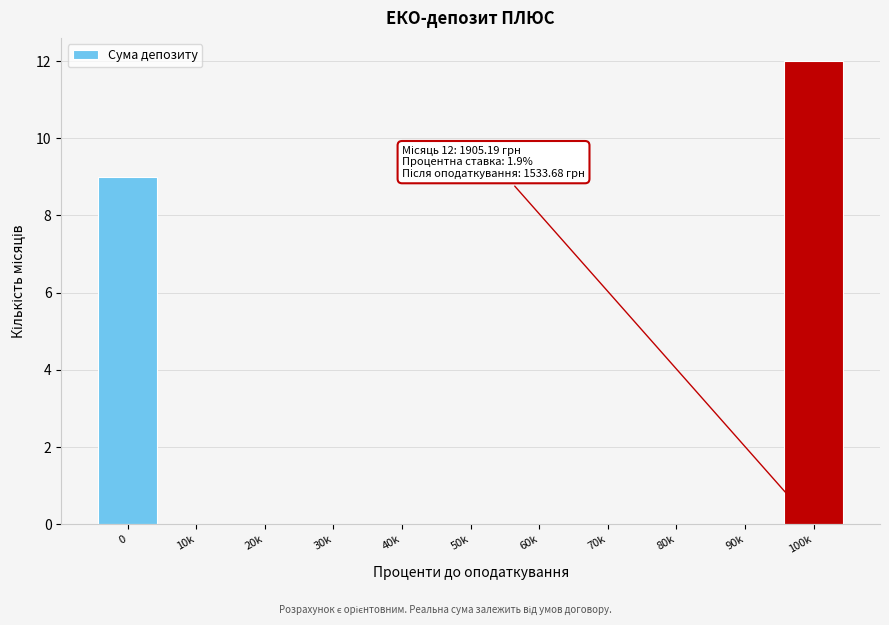

Reading right to left, extract all data points from this chart.

100k=12	90k=0	80k=0	70k=0	60k=0	50k=0	40k=0	30k=0	20k=0	10k=0	0=9